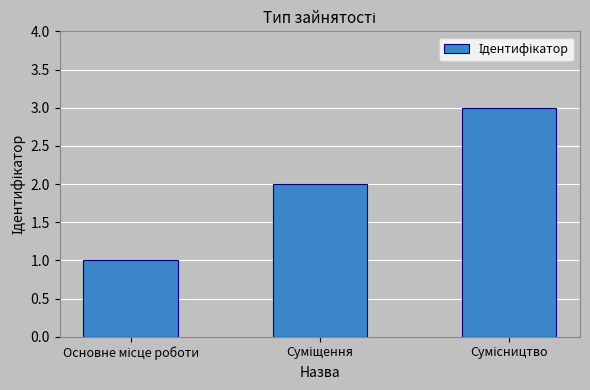

What is the greatest value displayed?

3